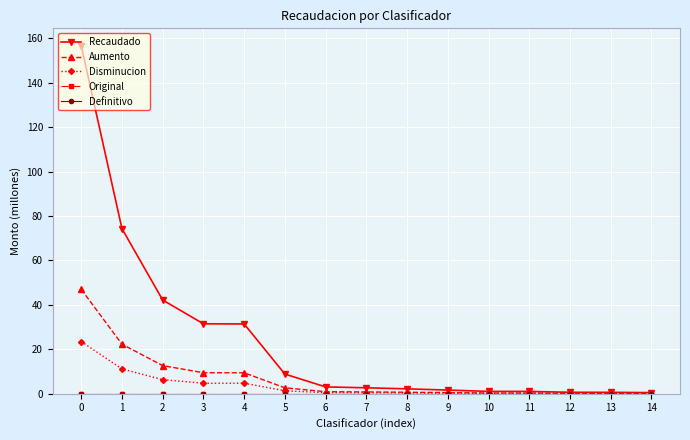

Does the chart have visible grid lines?

Yes